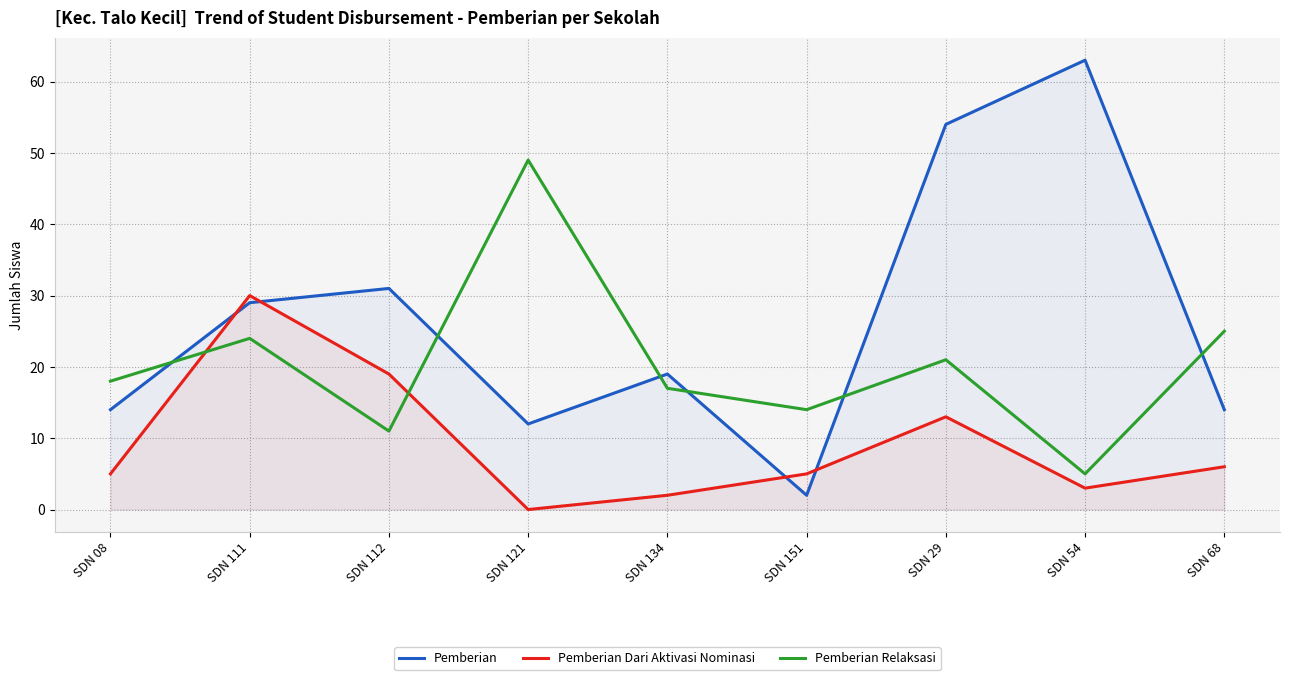

How many values in the Pemberian Dari Aktivasi Nominasi series are below 5?

3